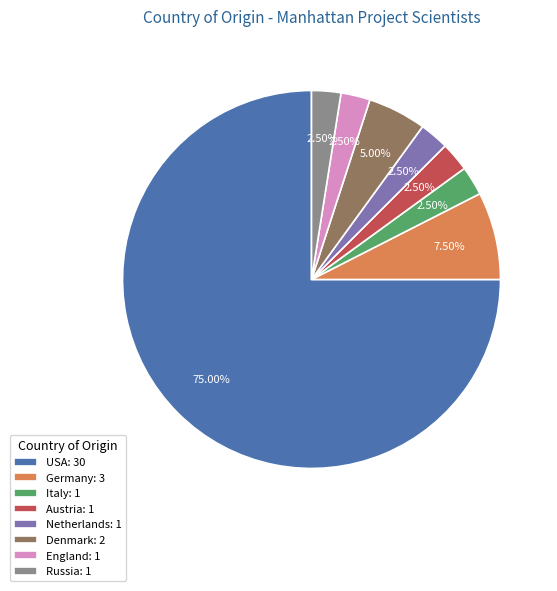

What is the ratio of the value at Denmark to the value at Austria?

2.0